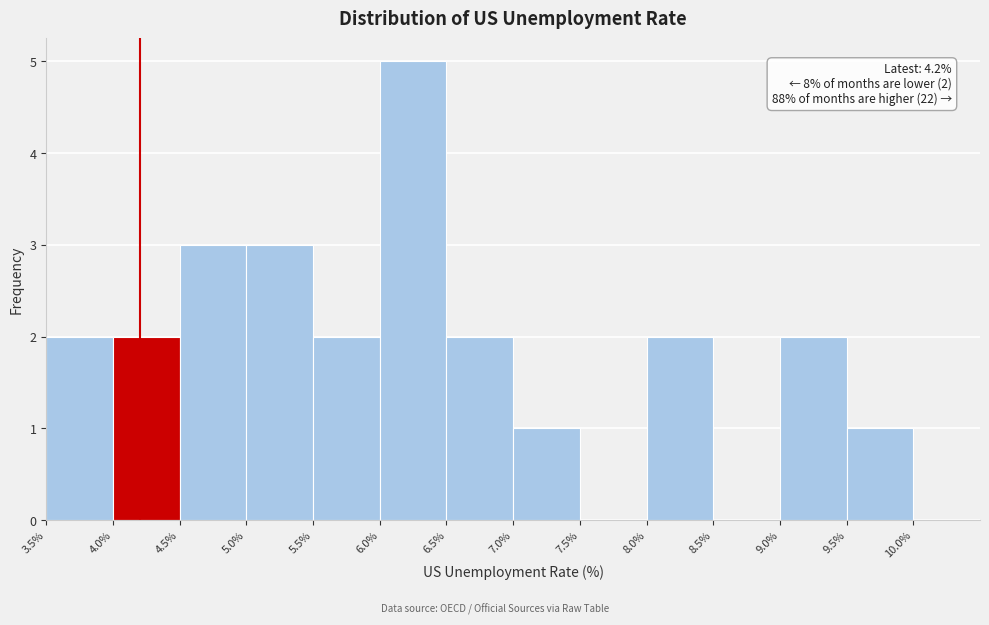

Over which range of the x-axis is the bar tallest?

6.0% to 6.5%